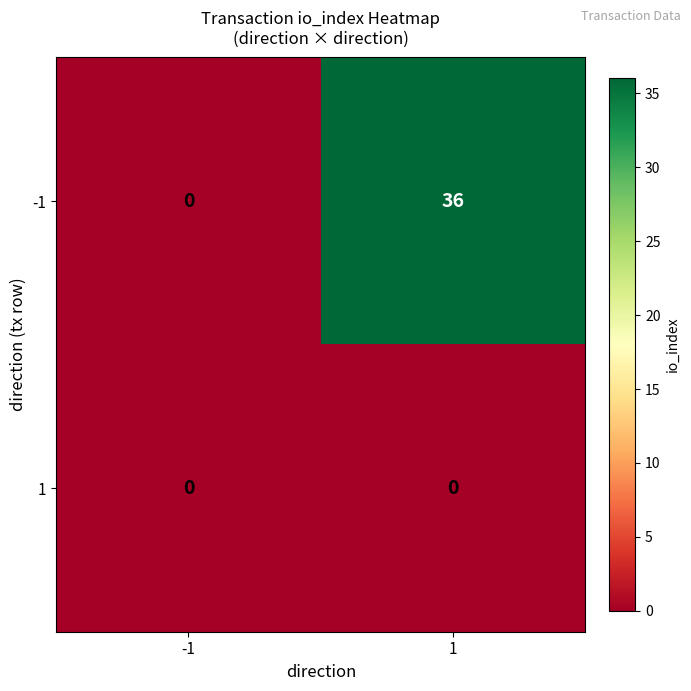

What is the average value of the -1 series?

18